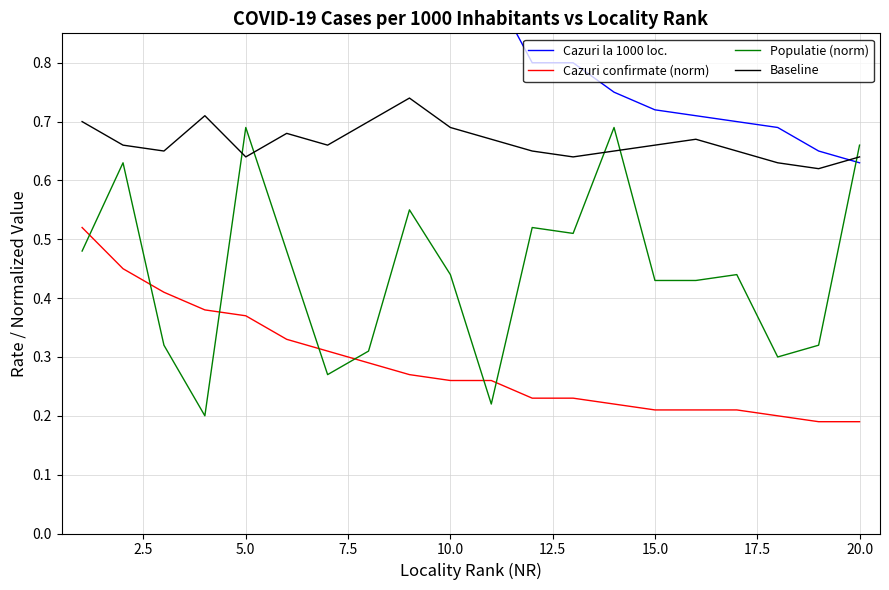

List the series in order of their overall mean, lowest first.

Cazuri confirmate (norm), Populatie (norm), Baseline, Cazuri la 1000 loc.